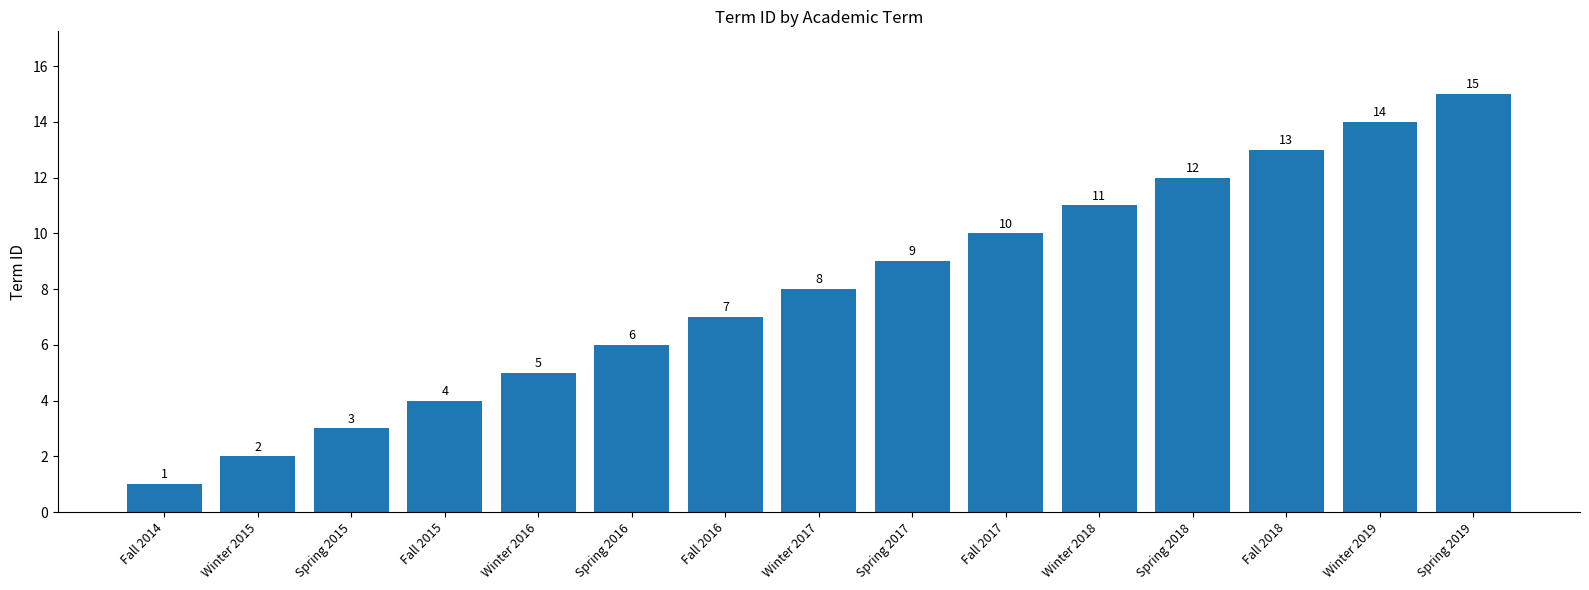

What is the ratio of the value at Fall 2017 to the value at Fall 2014?

10.0